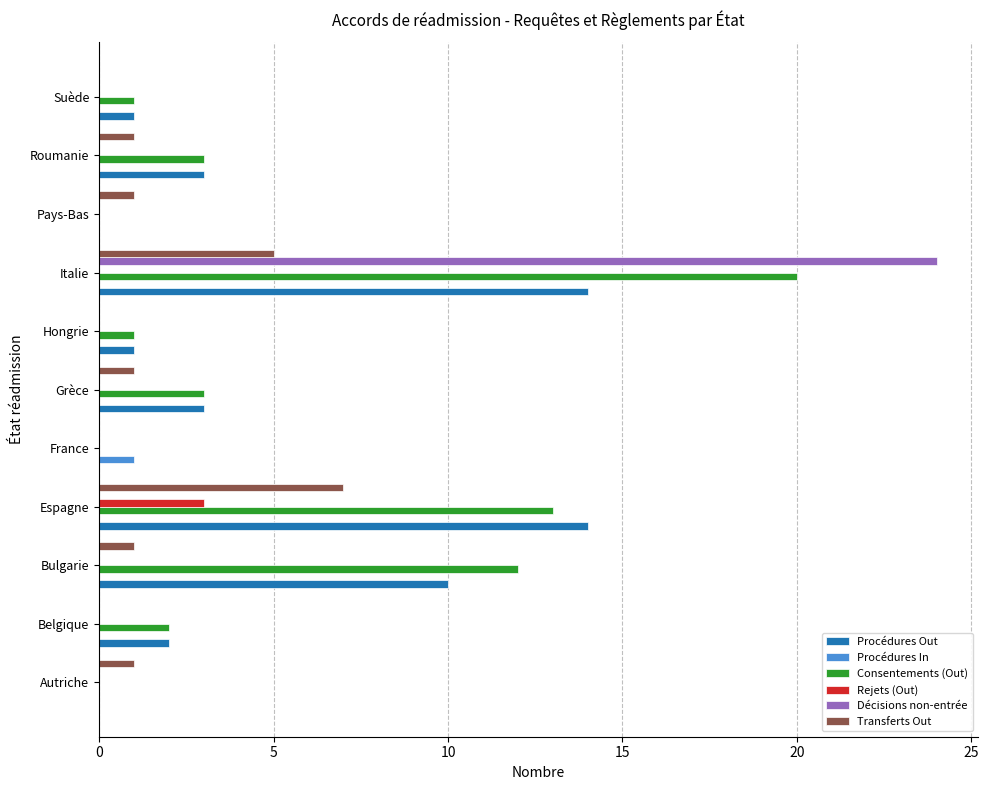

Is it true that Rejets (Out) equals -1 at Pays-Bas?

False